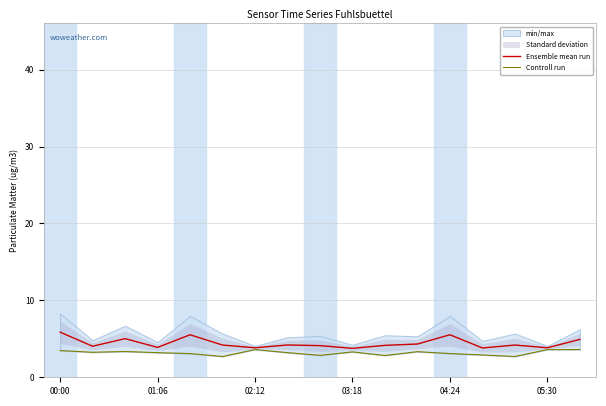

Is it true that Controll run equals 2.9 at 8?

True